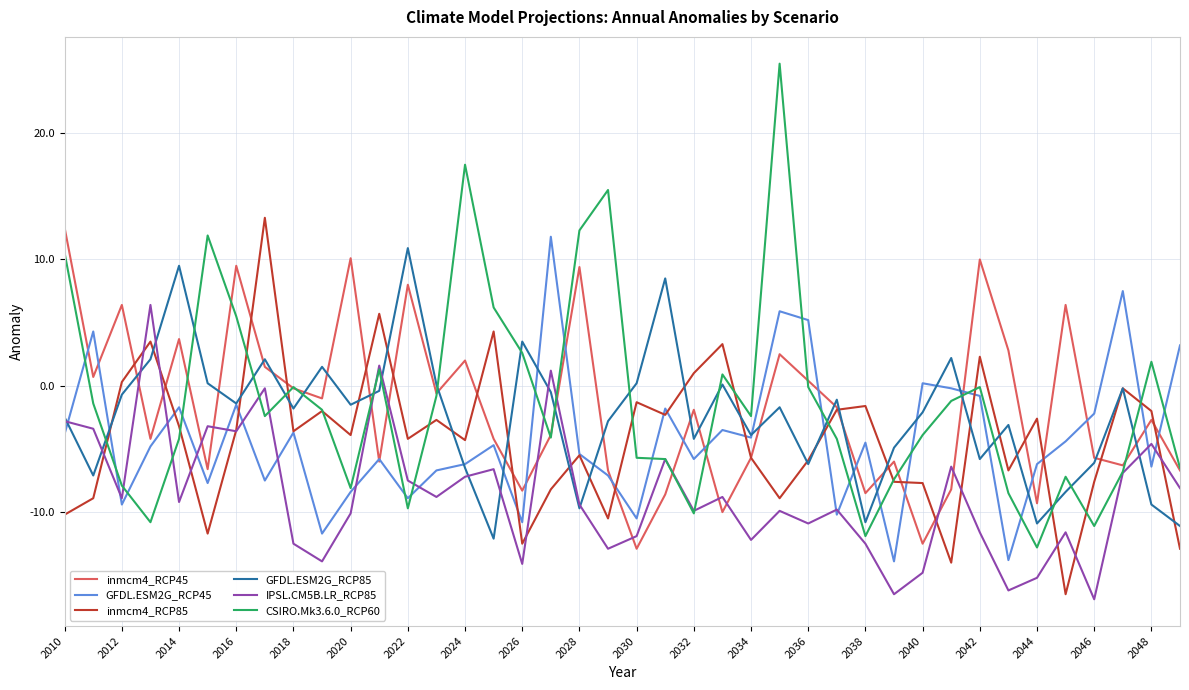

Does the chart have visible grid lines?

Yes